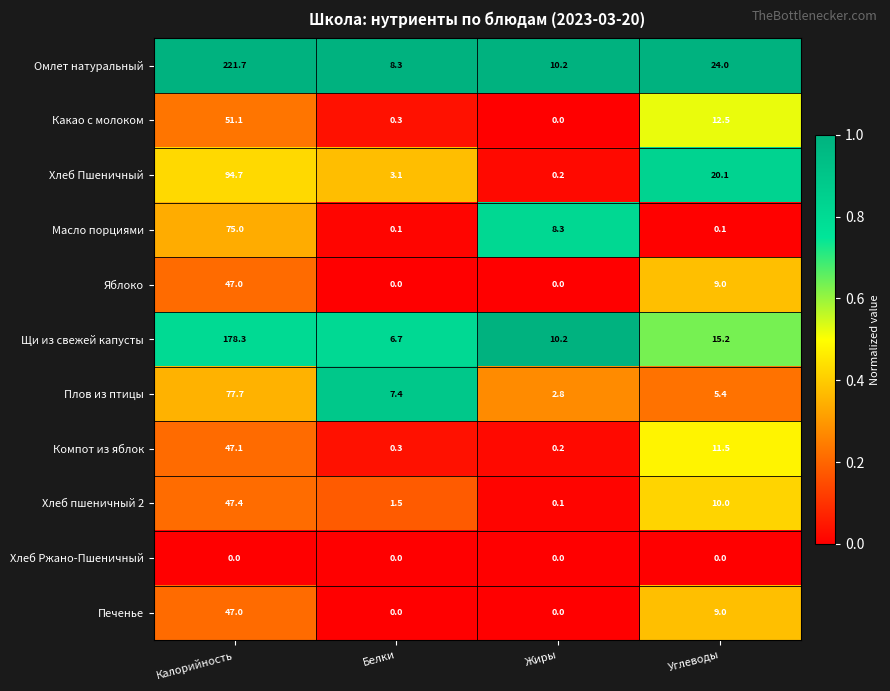

Rank the categories by Щи из свежей капусты value from highest to lowest.

Калорийность, Углеводы, Жиры, Белки